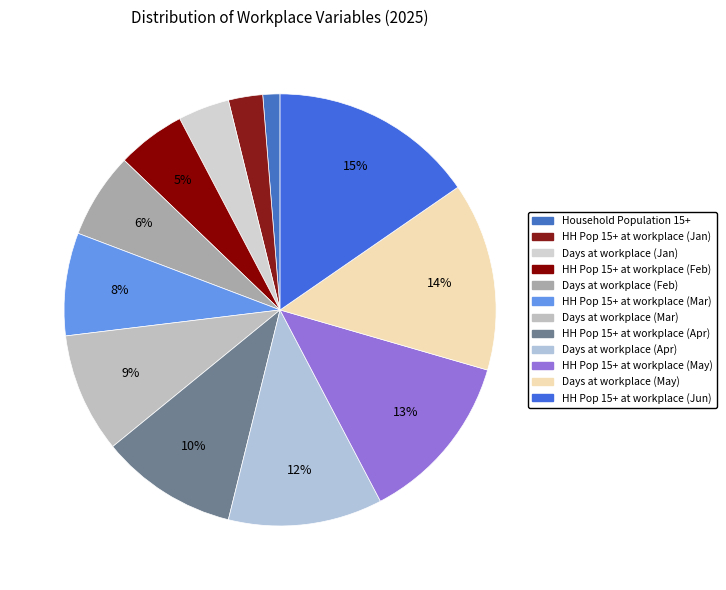

Count the number of slices in the pie.

12